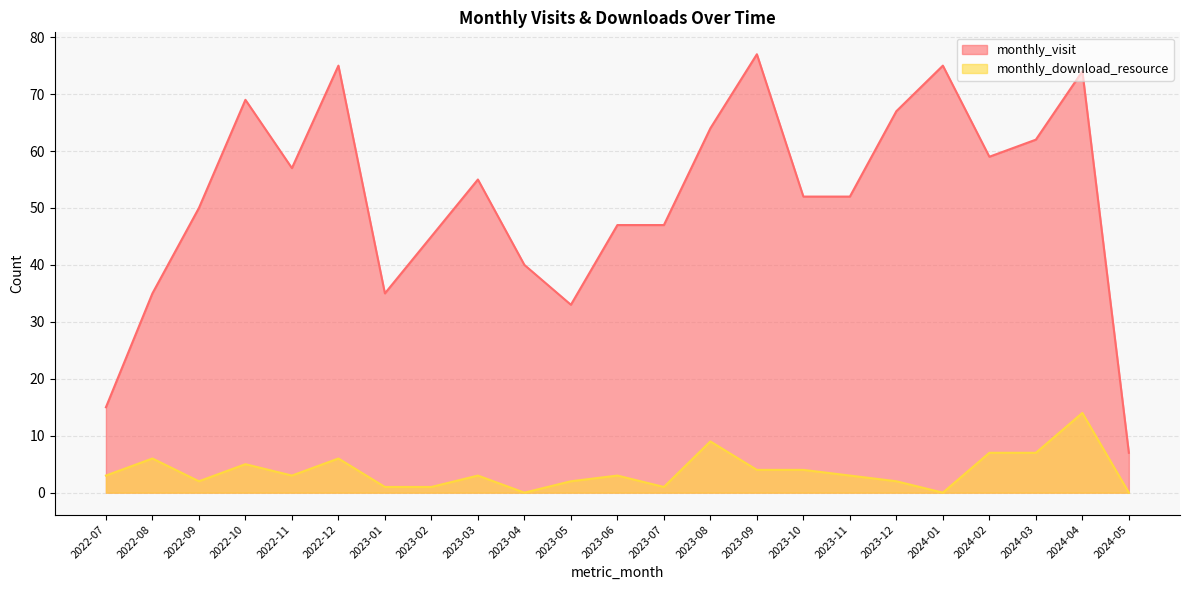

The value of monthly_download_resource at 2022-11 is 3. True or false?

True